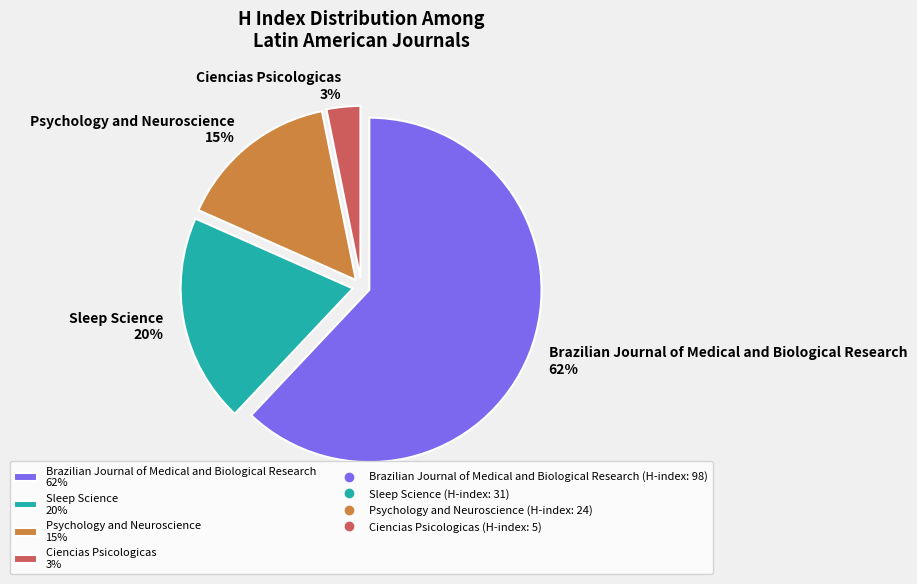

To the nearest percent, what percentage of the pie is Brazilian Journal of Medical and Biological Research?

62%